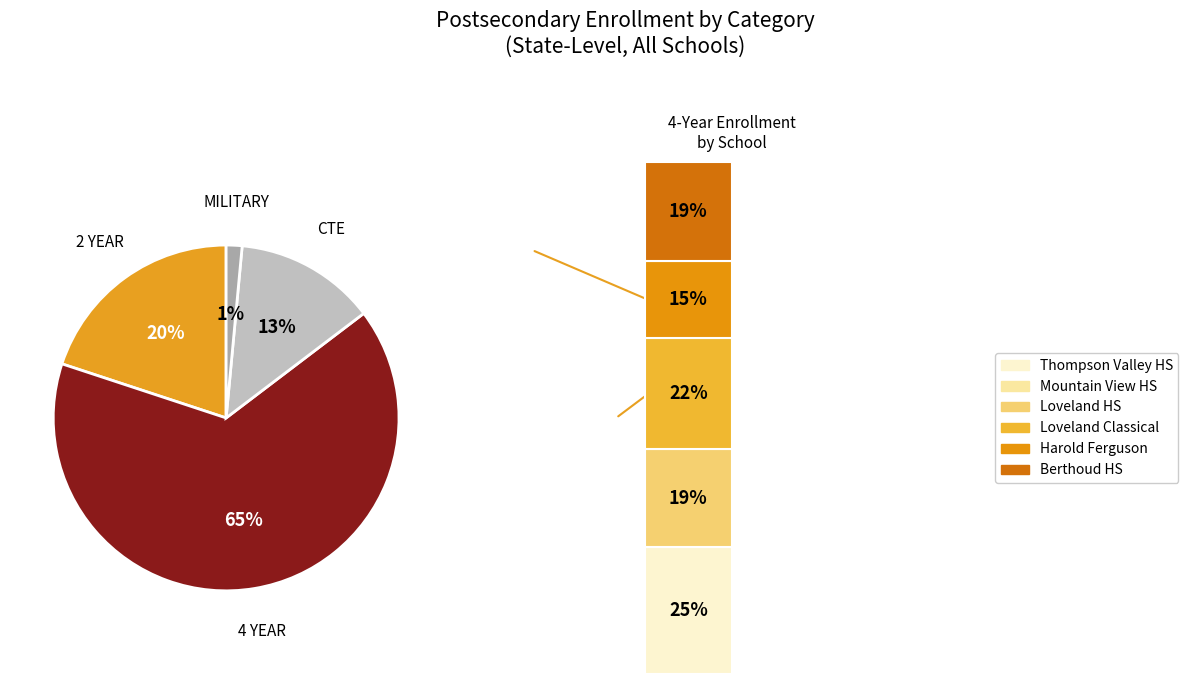

The 0 slice represents 28% of the pie. True or false?

False